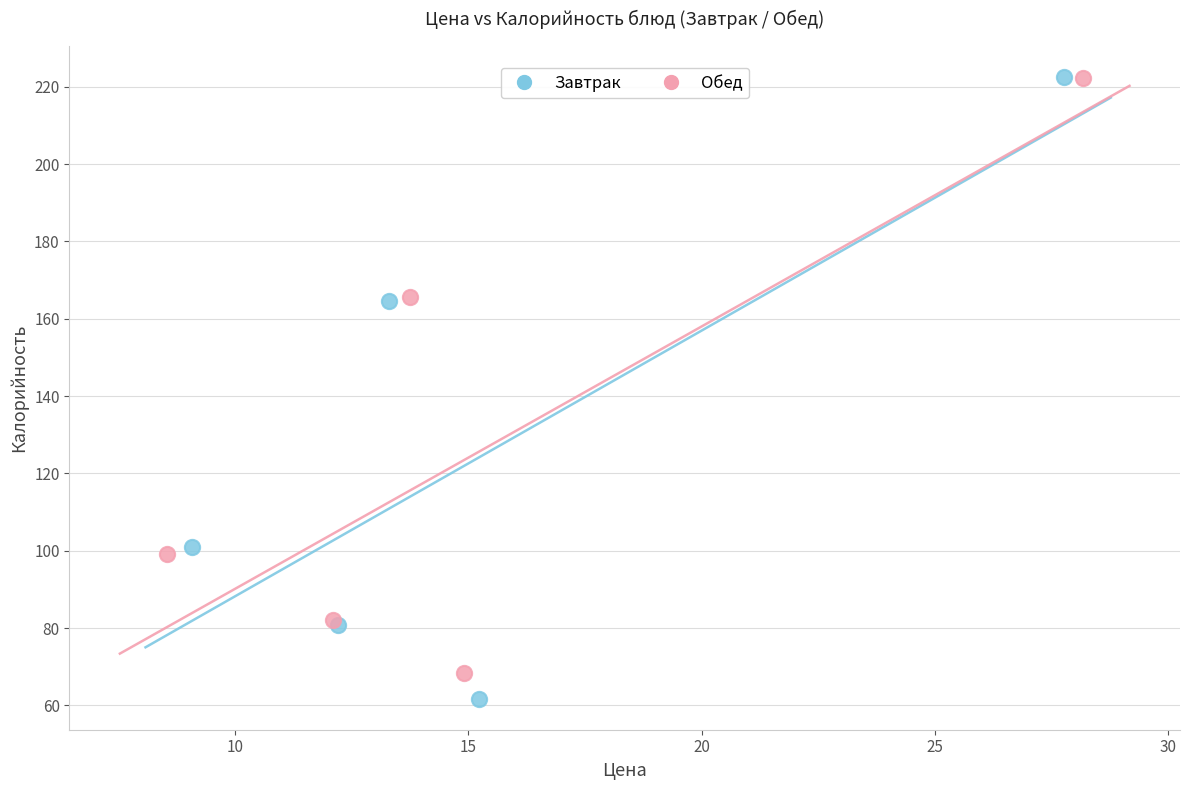

Which series has the largest Y range (max minus min)?

Завтрак